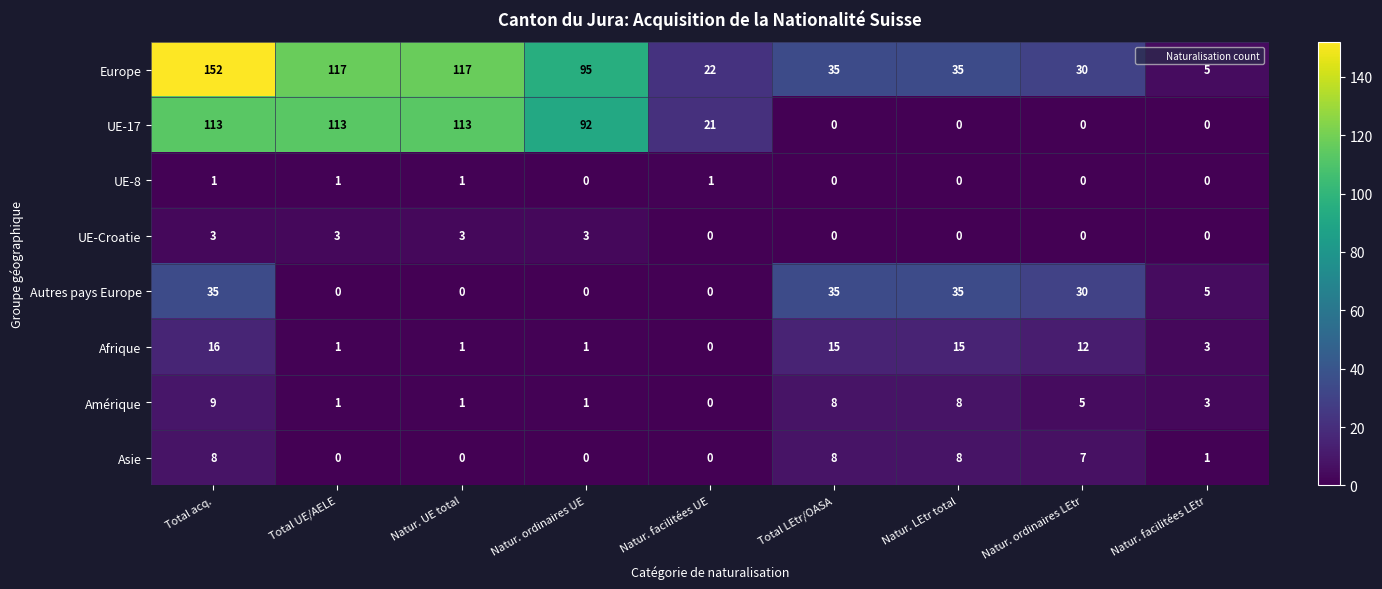

Count the number of data series in this chart.

8